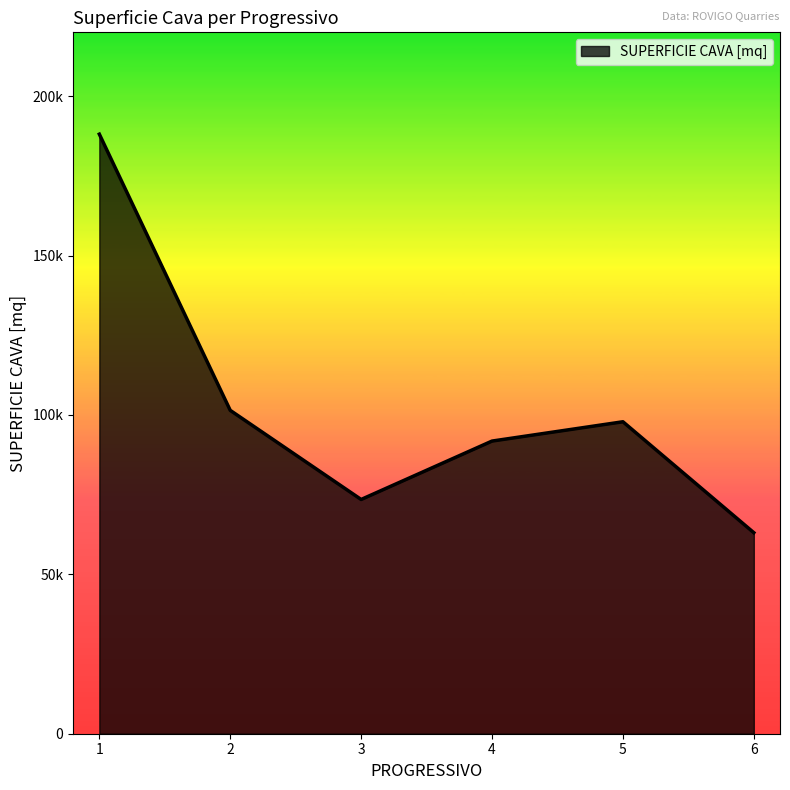

Rank the categories by value from lowest to highest.

6, 3, 4, 5, 2, 1